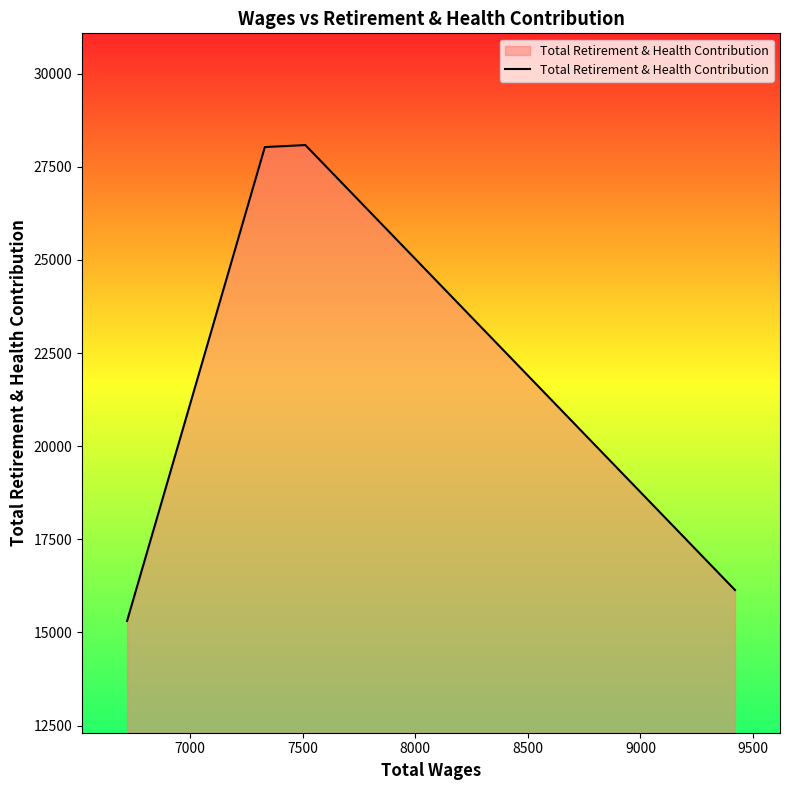

Between 8000 and 7000, which is larger?

8000